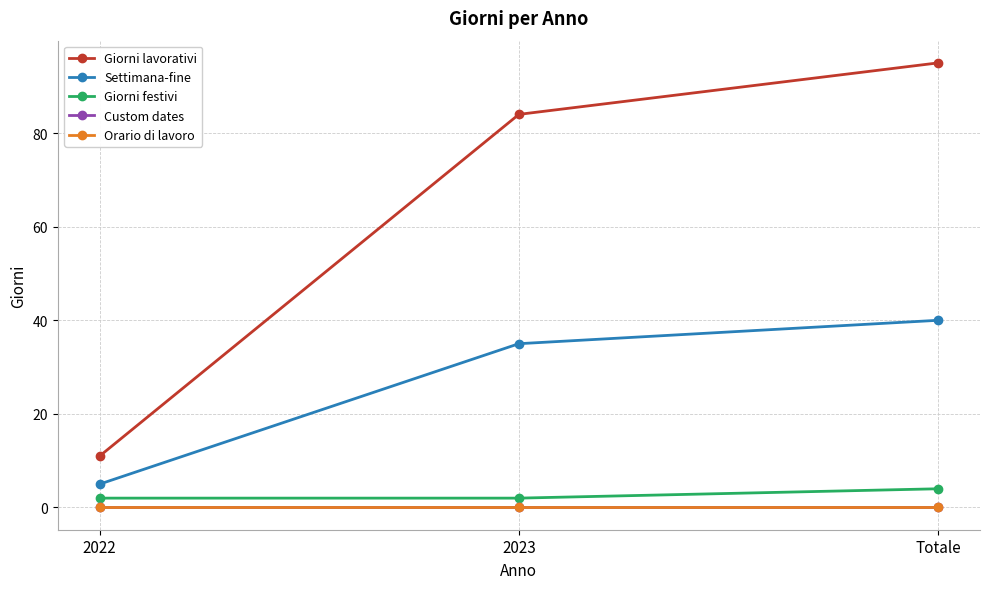

At which category does the chart reach its peak across all series?

Totale